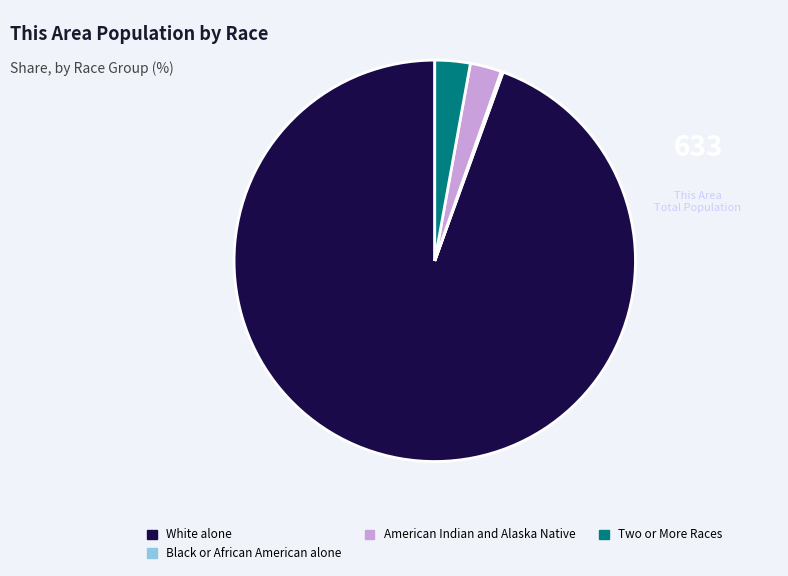

The Two or More Races slice represents 3% of the pie. True or false?

True